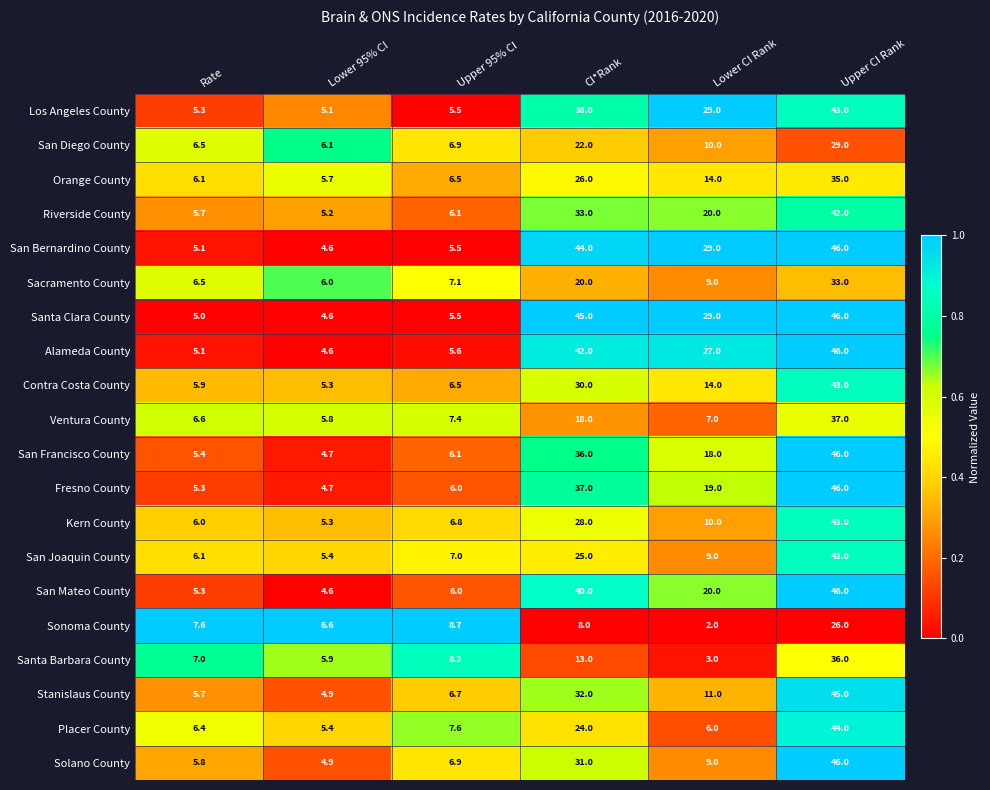

How many data points in Los Angeles County are less than 29?

3